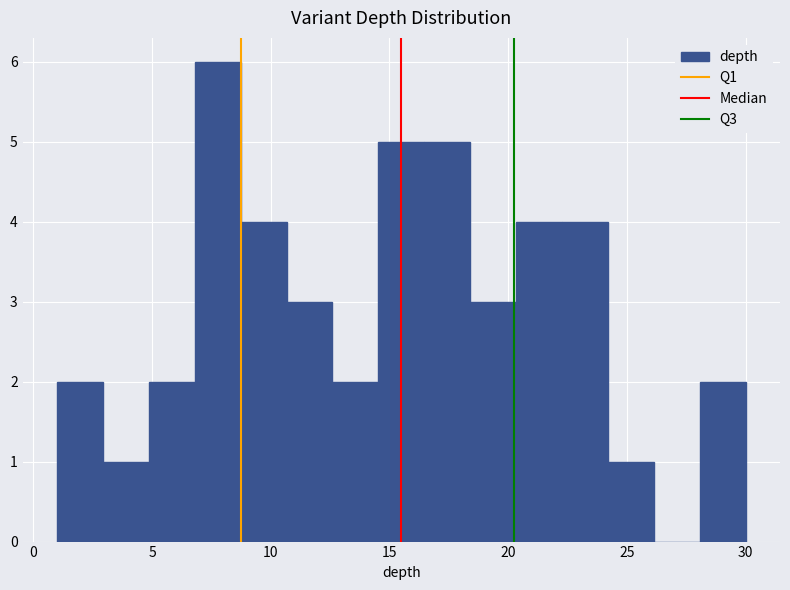

Read against the x-axis, roughly where is the centre of the tallest bar?

8.0